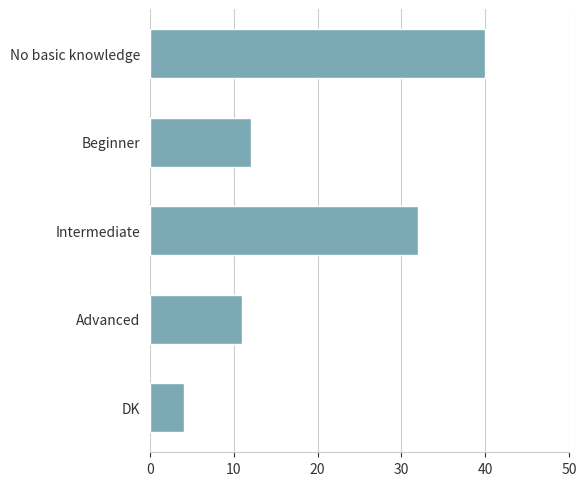

How many values are below 12?

2